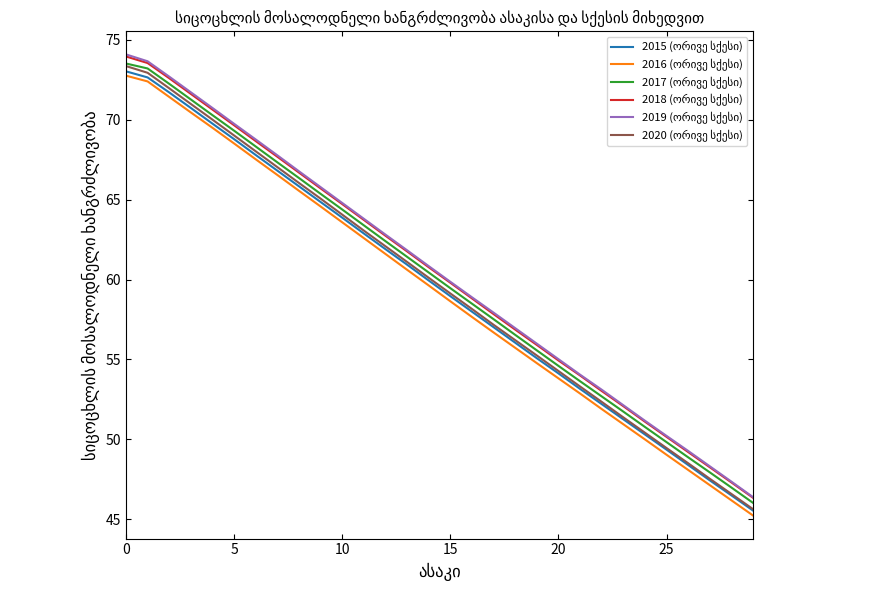

What is the maximum value shown in the chart?

74.1